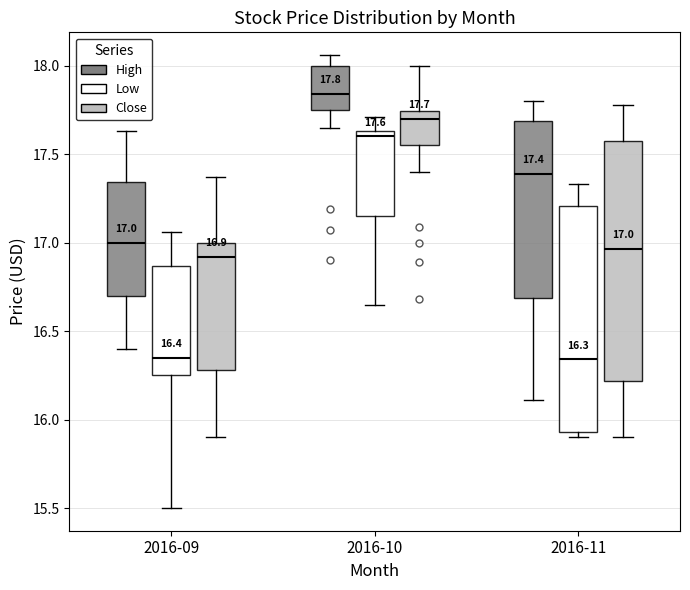

Which box is the tallest, from its lower edge to its upper edge?

2016-11 (Close)